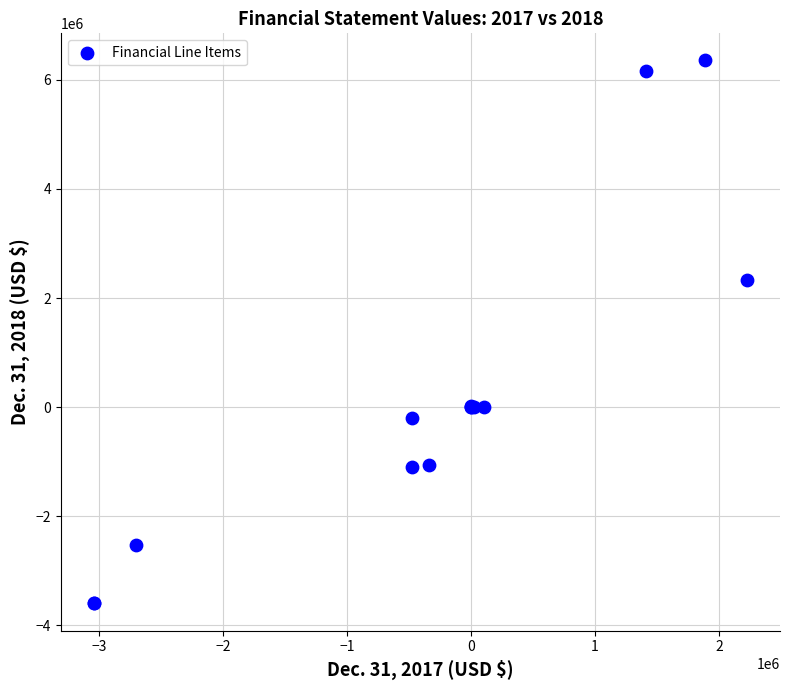

What Y value in the scatter plot is closest to 1377861?

2337446